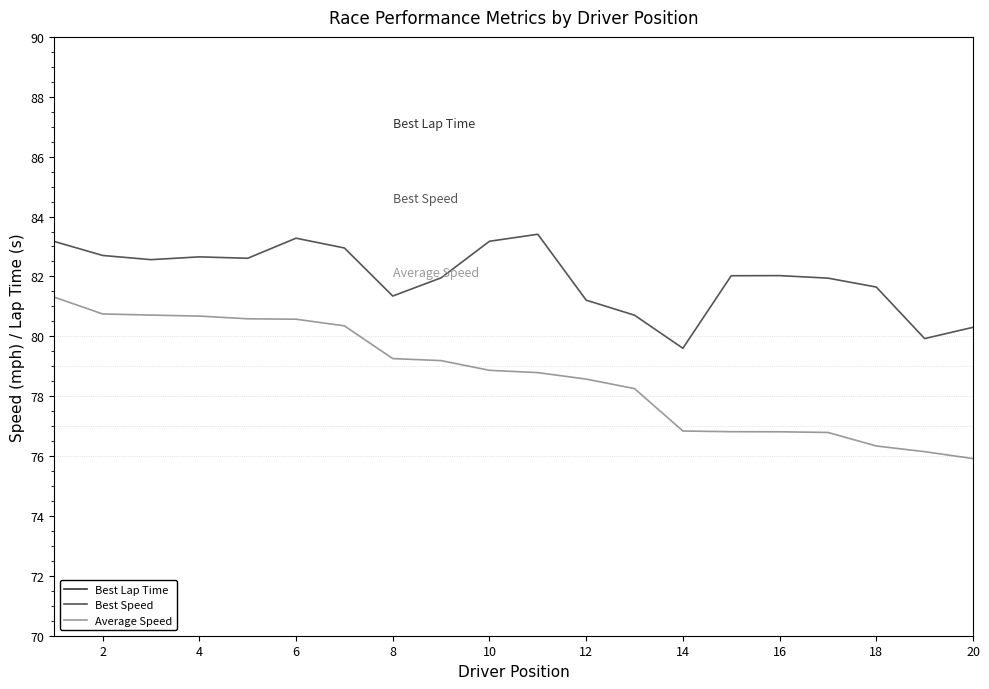

Is it true that Average Speed equals 78.9 at 10?

True